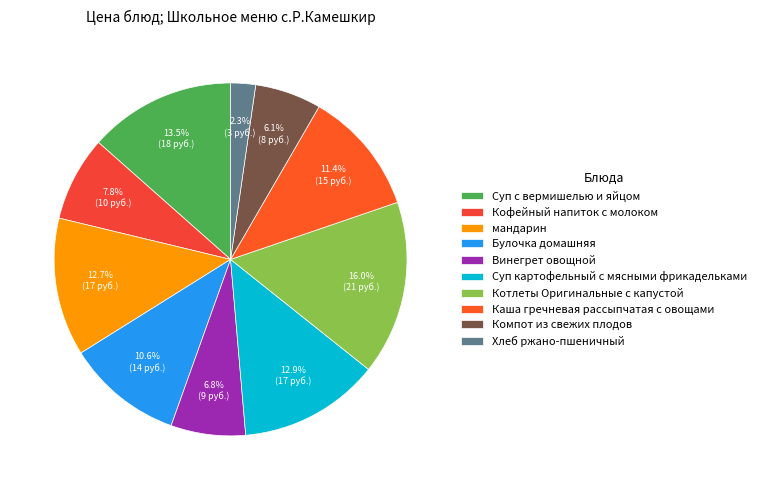

Count the number of slices in the pie.

10